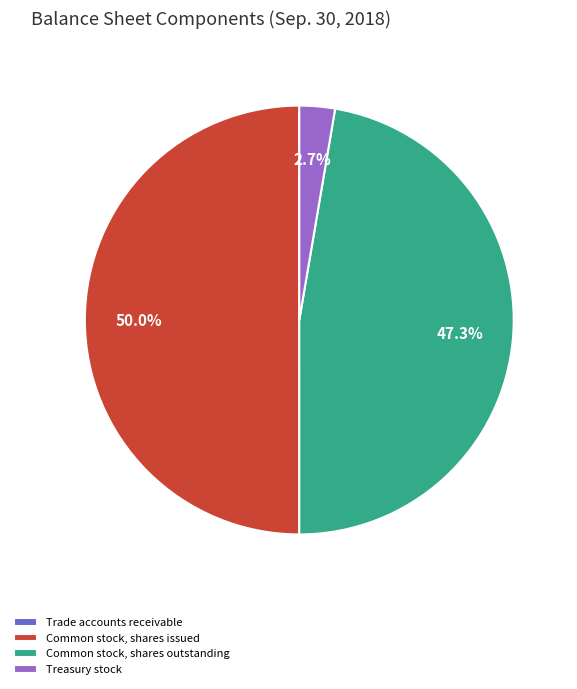

How much of the chart is everything except Treasury stock?

97.3%